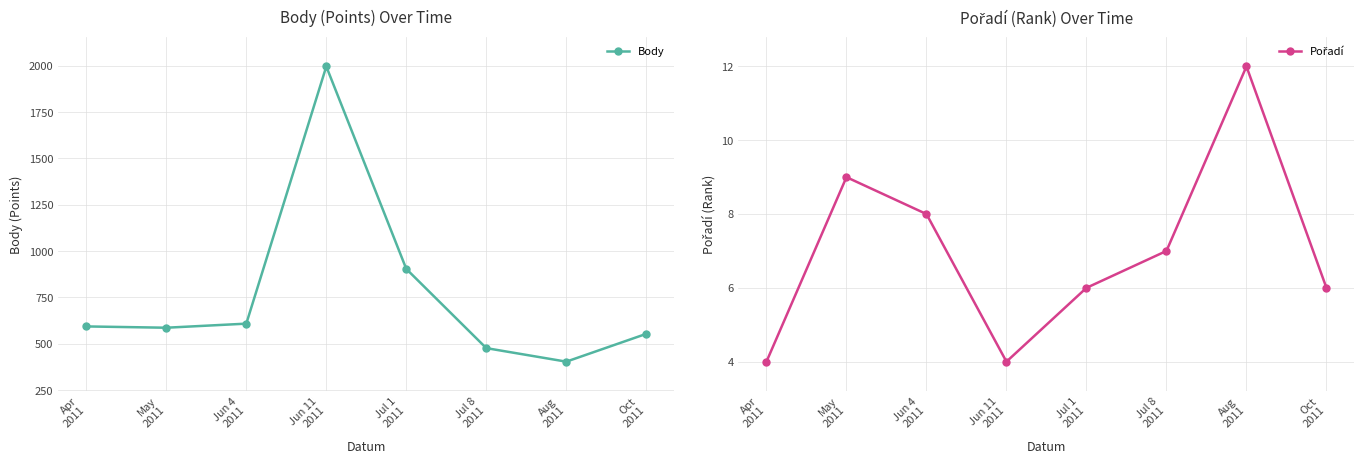

How many lines are shown in the chart?

2